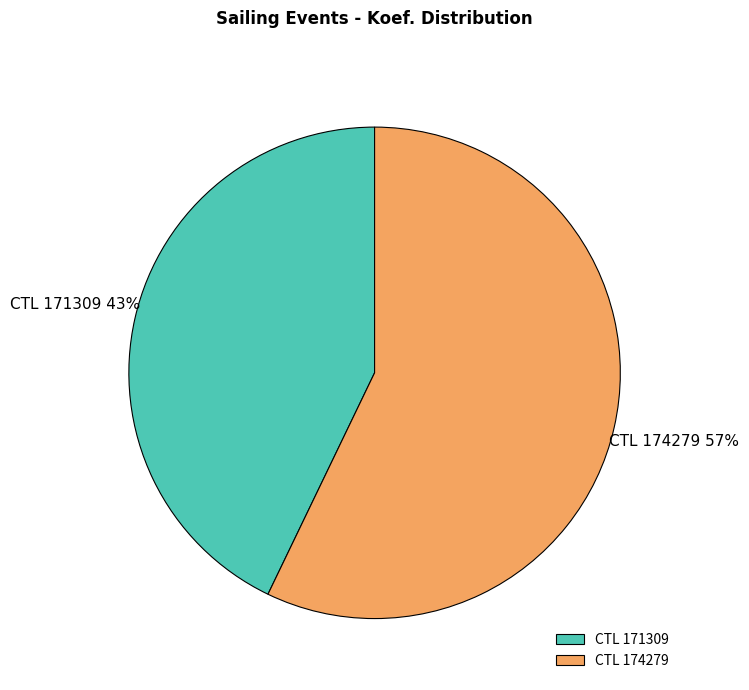

Which slice is the largest?

CTL 174279